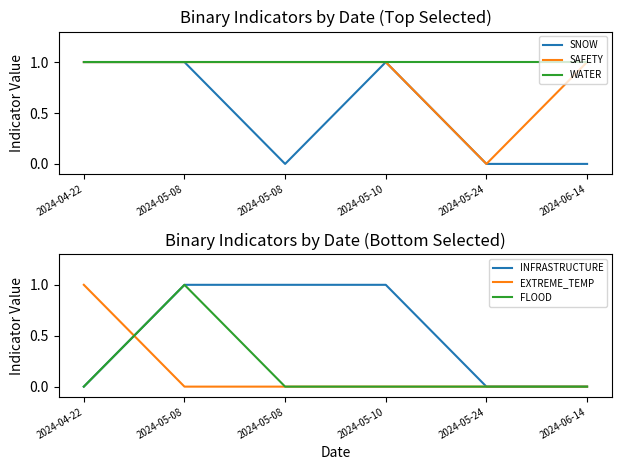

Reading left to right, what are all the values shown in this chart?

SNOW: 1	1	0	1	0	0
SAFETY: 1	1	1	1	0	1
WATER: 1	1	1	1	1	1
INFRASTRUCTURE: 0	1	1	1	0	0
EXTREME_TEMP: 1	0	0	0	0	0
FLOOD: 0	1	0	0	0	0